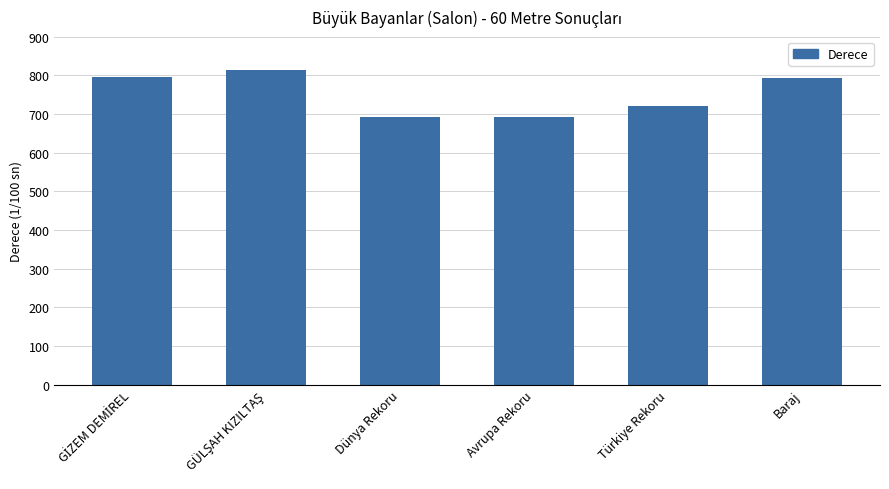

What is the value of the 6th bar from the left?

794